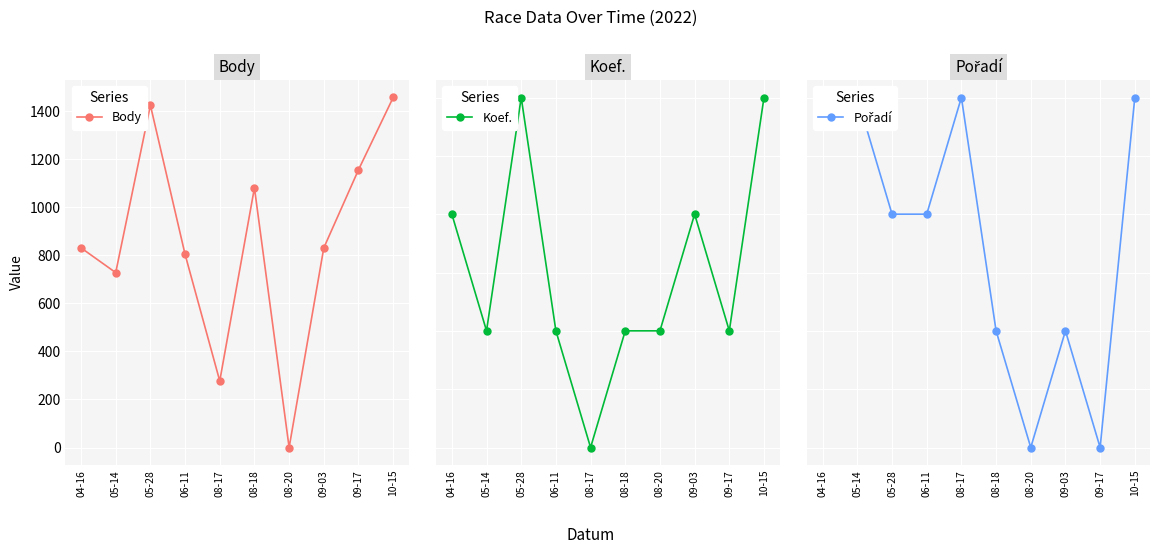

Between 05-14 and 08-18, which series saw the biggest shift?

Body